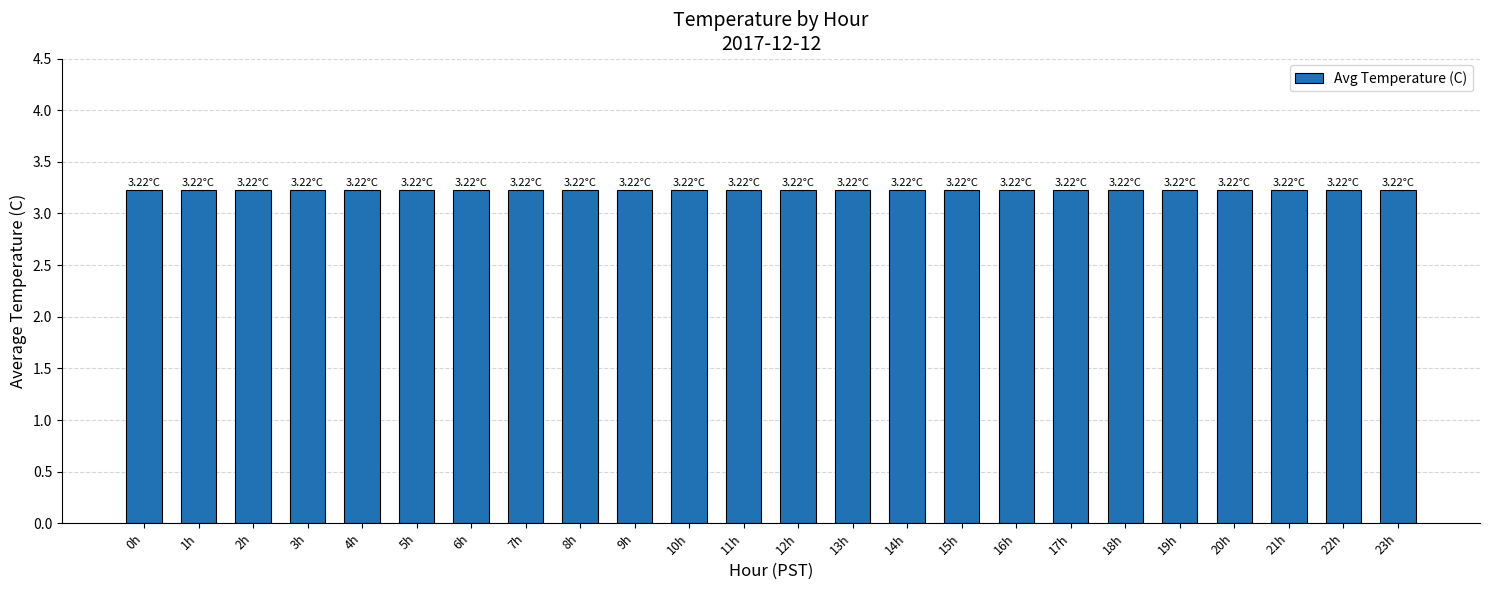

How many values are between 3 and 4?

24